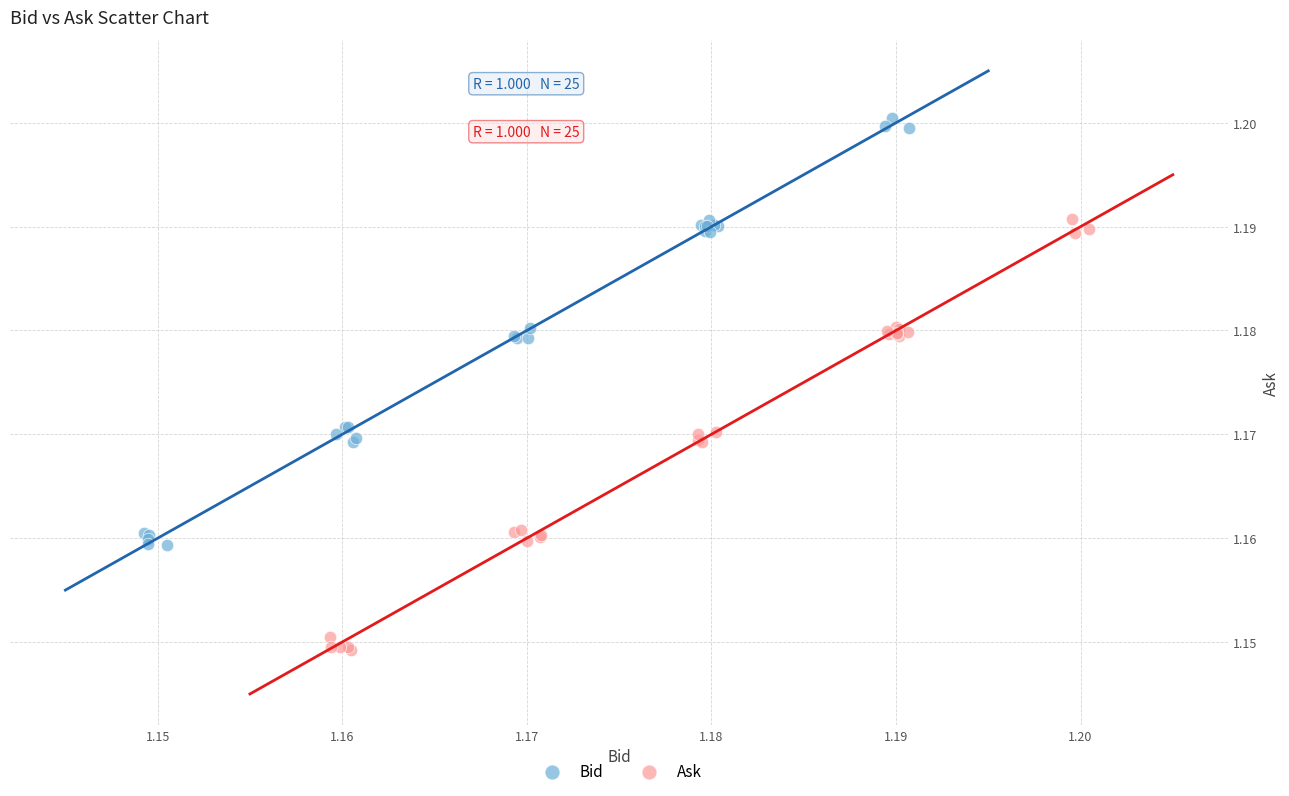

Which series reaches the minimum Y coordinate?

Ask